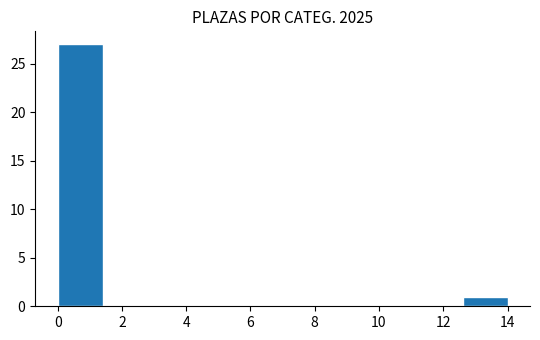

Which range on the x-axis has the tallest bar?

0.0 to 1.4